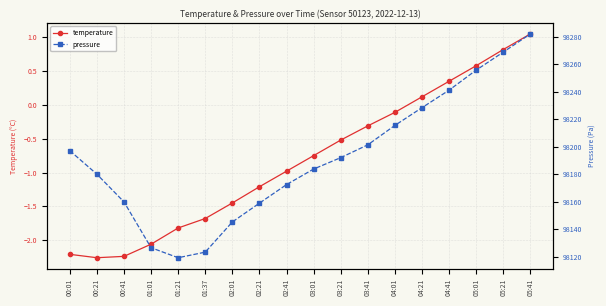

What is the label of the 5th point from the left?

01:21